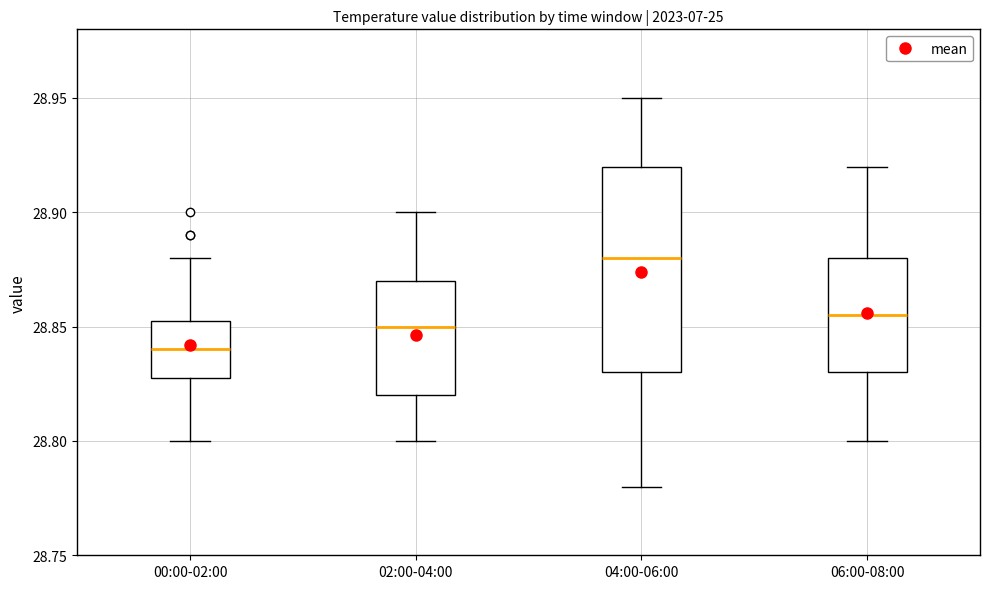

Reading left to right, transcribe this box plot: for each box, give where its median line is, the range the box spans, and where its two whiskers end, as read against the y-axis. The values are not printed on the chart, so give them approximately, as read against the axis.

00:00-02:00: median 28.840, box 28.830 to 28.855, whiskers 28.800 to 28.880
02:00-04:00: median 28.850, box 28.820 to 28.870, whiskers 28.800 to 28.900
04:00-06:00: median 28.880, box 28.830 to 28.920, whiskers 28.780 to 28.950
06:00-08:00: median 28.855, box 28.830 to 28.880, whiskers 28.800 to 28.920